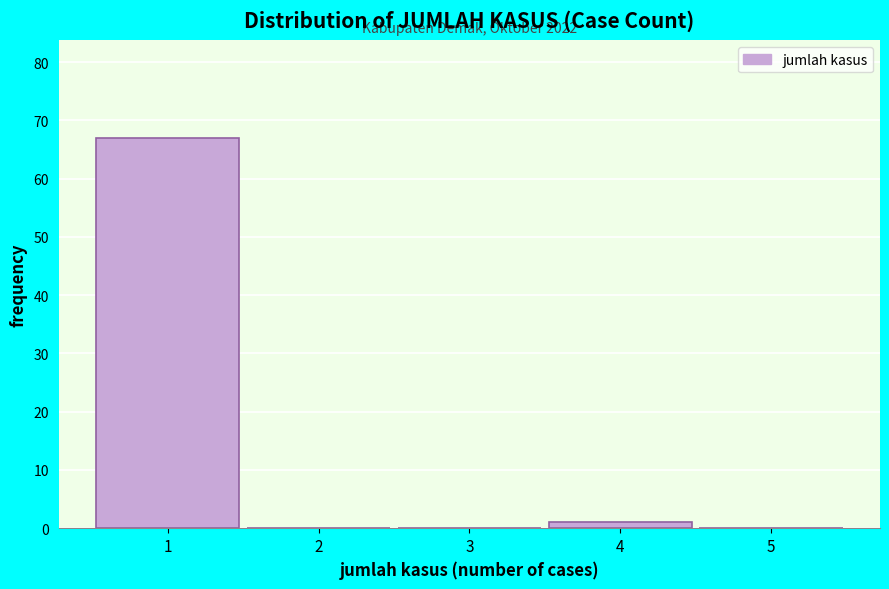

Reading left to right, transcribe all the data shown in this chart.

1=67	2=0	3=0	4=1	5=0